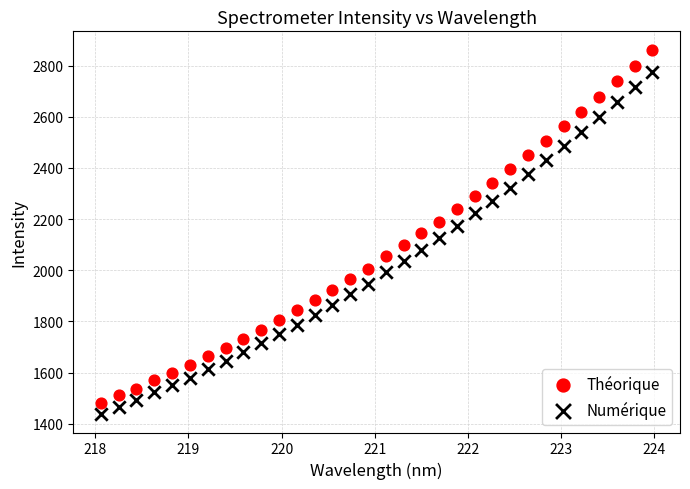

Which series reaches the maximum Y coordinate?

Théorique